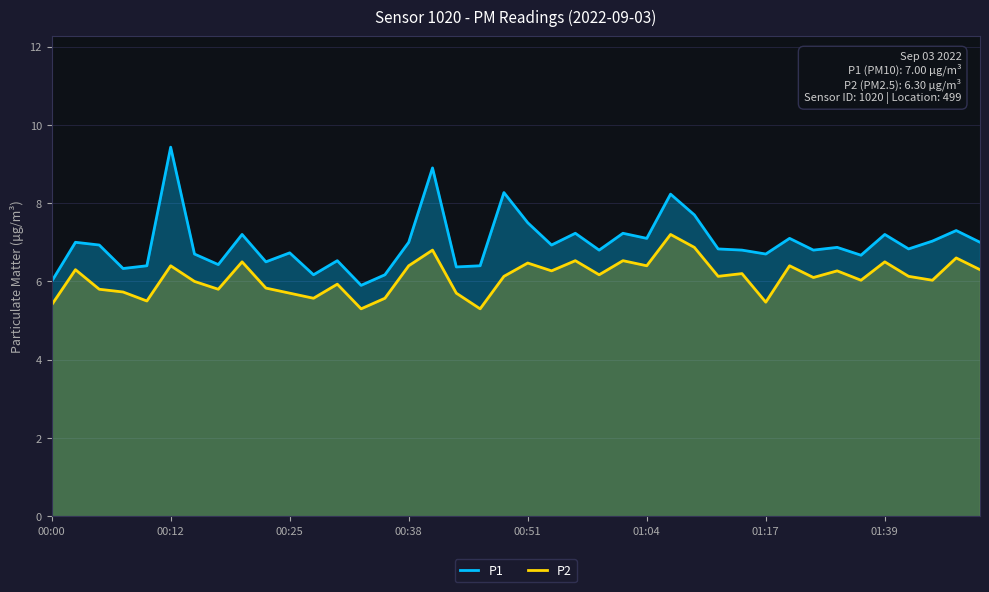

The value of P2 at 01:17 is 2.0. True or false?

False